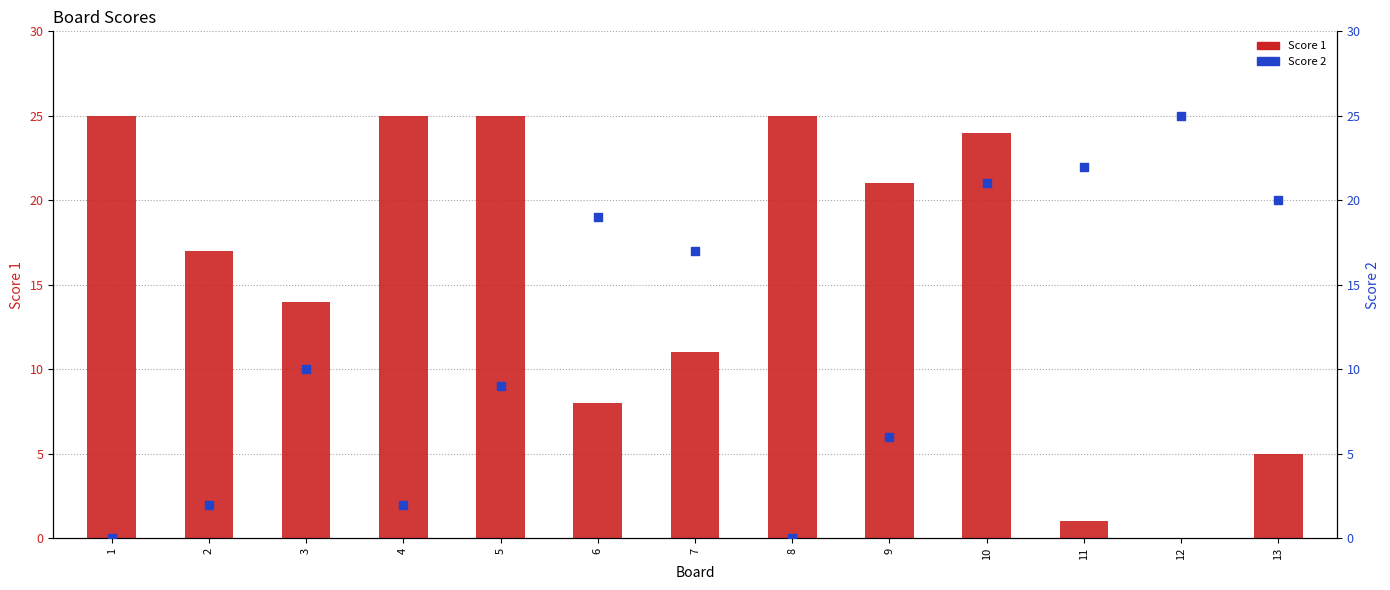

Is the value of Score 1 at 4 greater than the value of Score 2 at 5?

Yes